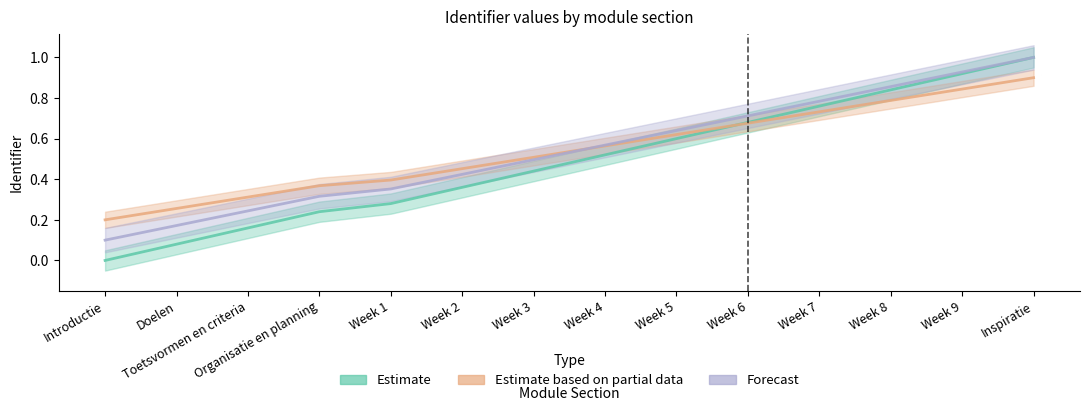

What is the label of the 11th point from the left?

Week 7